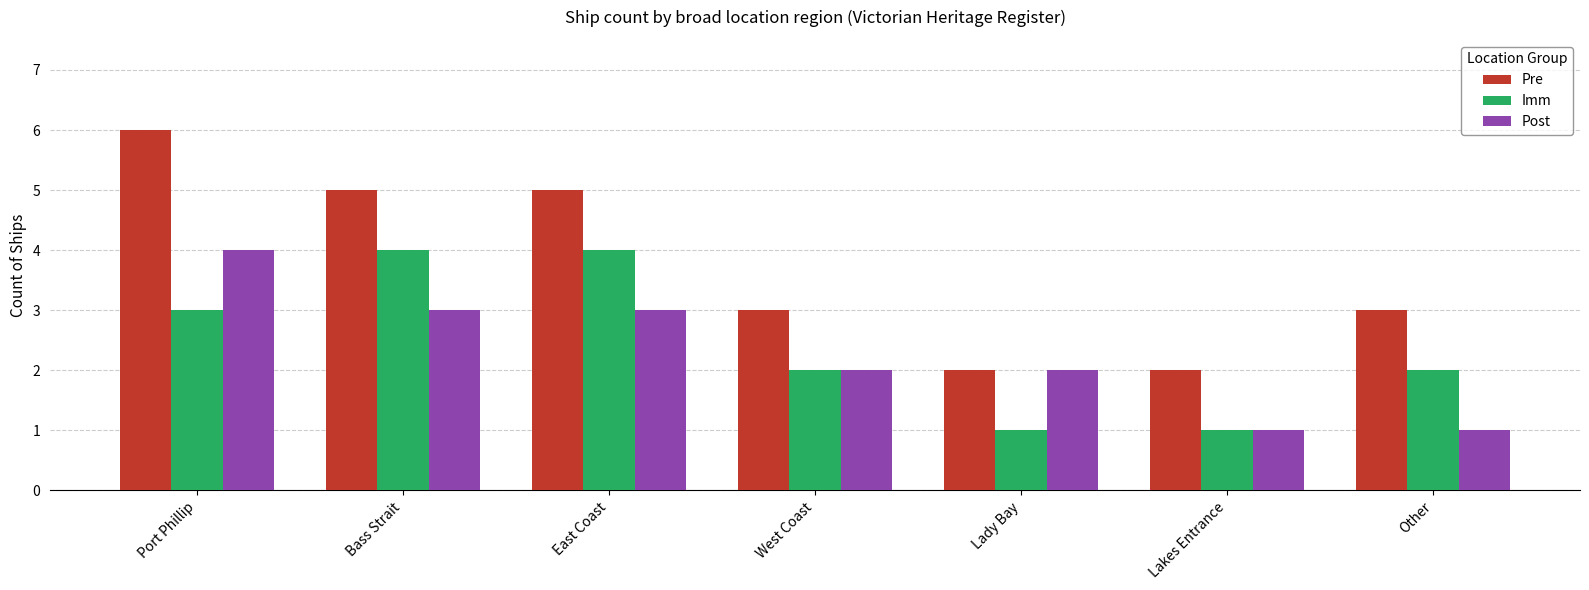

At Bass Strait, list the series in order from largest to smallest.

Pre, Imm, Post